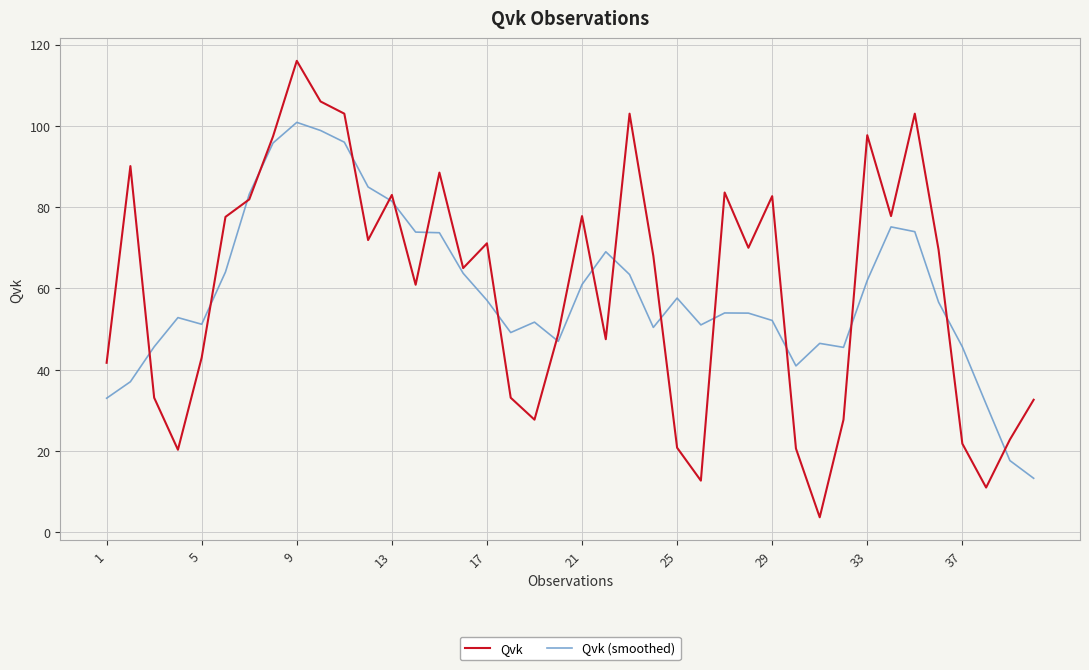

List the series in order of their peak value, lowest first.

Qvk (smoothed), Qvk